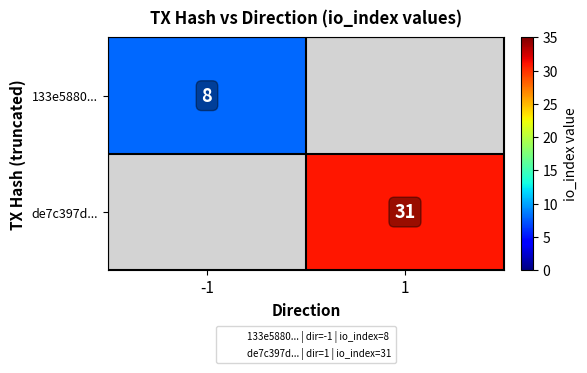

How many data points does each series have?

2